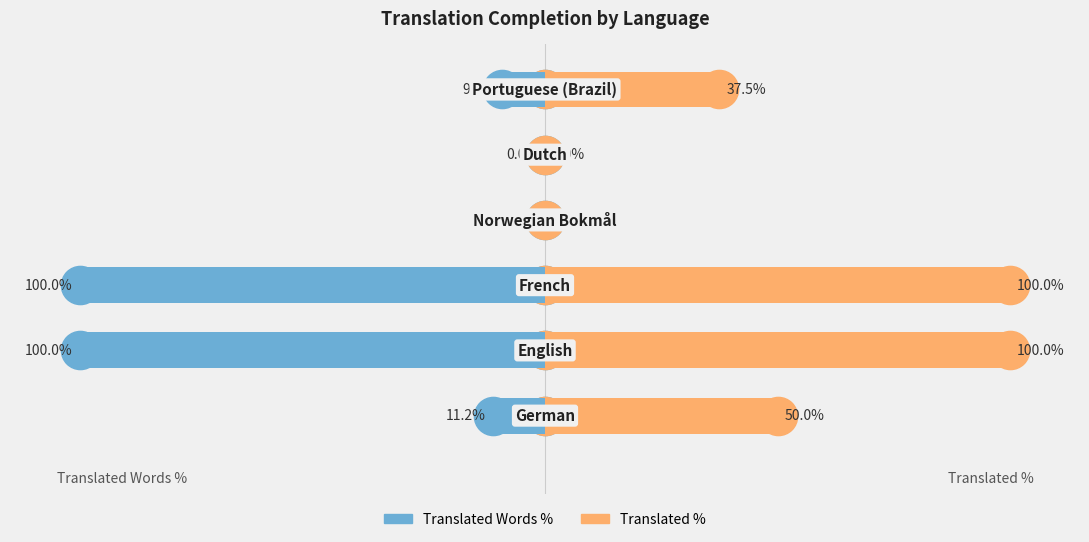

What are all the series names shown in the legend?

Translated Words %, Translated %